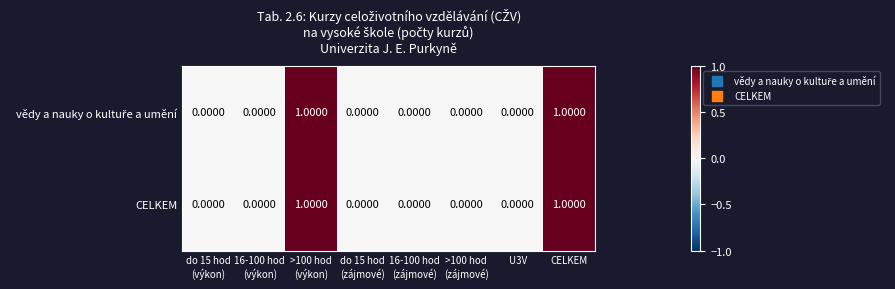

Count the number of categories in the chart.

8